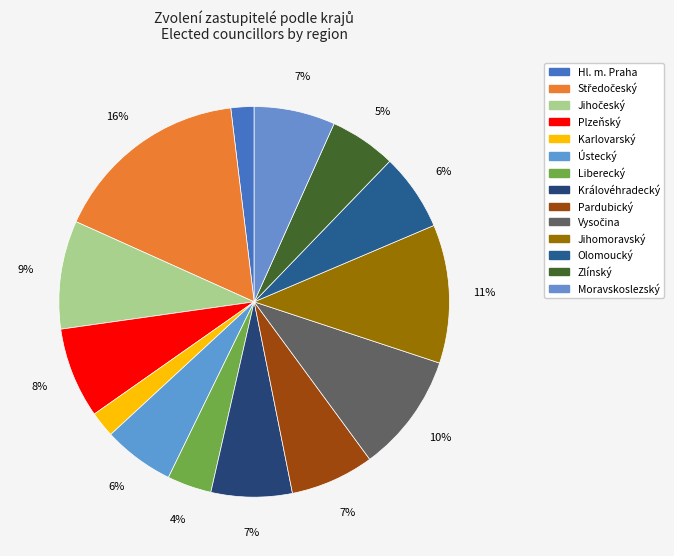

Does Hl. m. Praha represent more than half of the total?

No